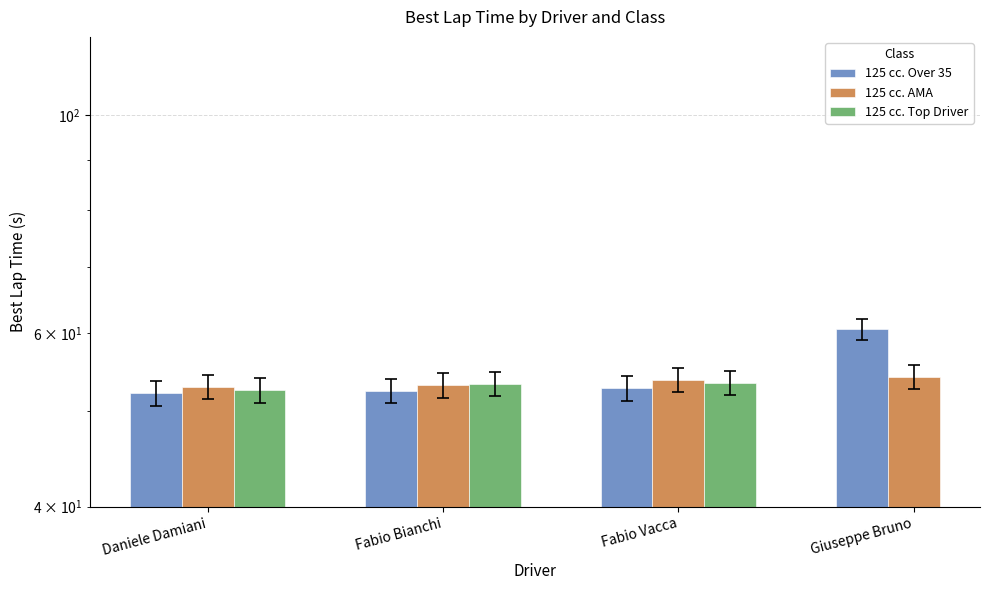

The 125 cc. AMA series shows 92.4 at Giuseppe Bruno. True or false?

False